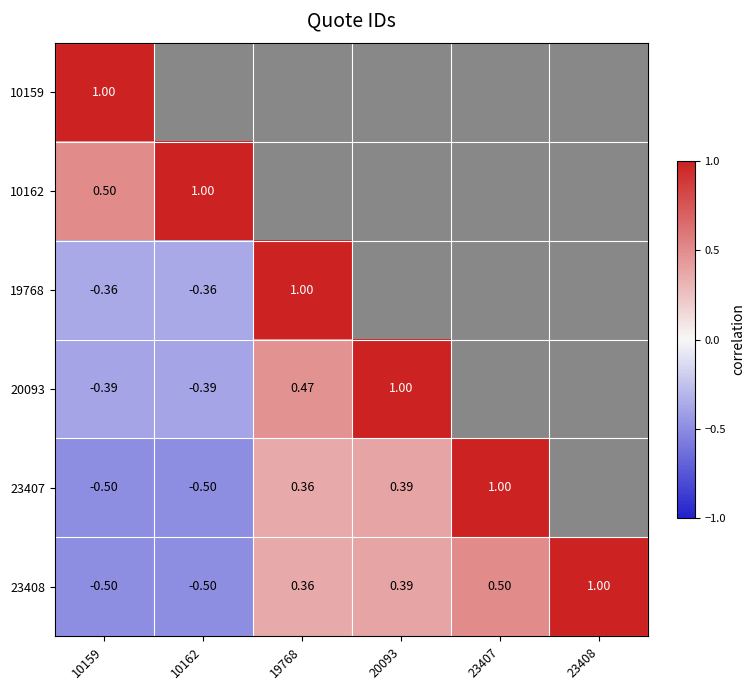

Is the value of 19768 at 10159 greater than the value of 20093 at 20093?

No